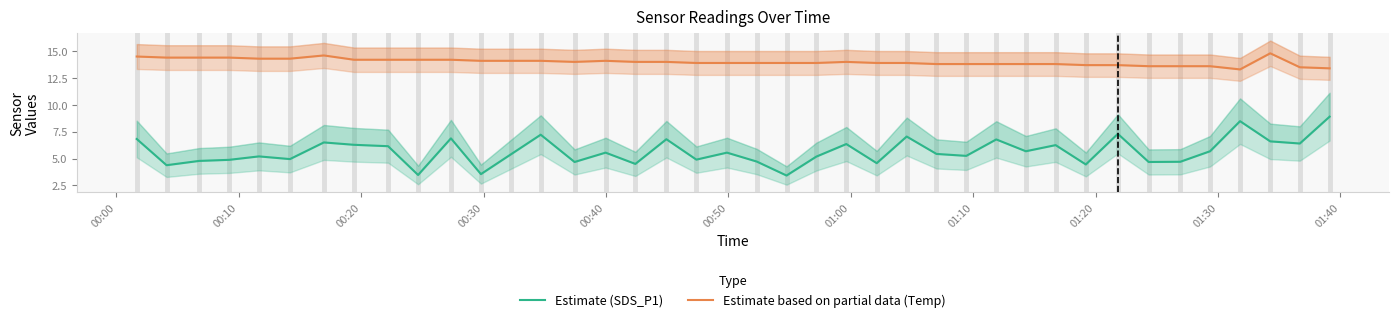

What is the label of the 1st point from the left?

00:00